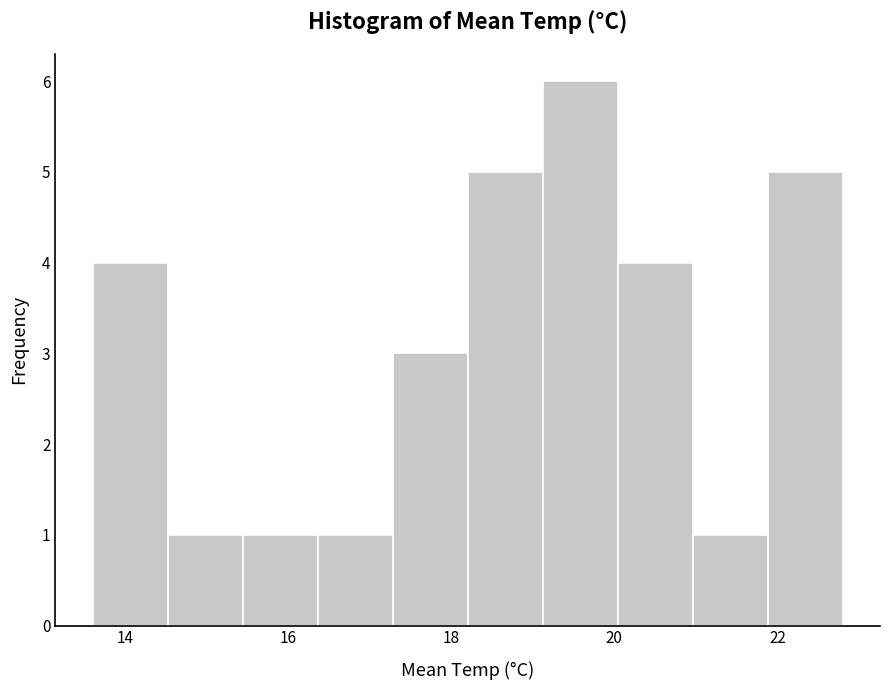

Reading left to right, list every bar in this chart as the range it spans on the x-axis followed by its height. Neither the bar edges nor the heights are printed on the chart, so give them approximately, as read against the axes.

13.60 to 14.52: 4
14.52 to 15.44: 1
15.44 to 16.36: 1
16.36 to 17.28: 1
17.28 to 18.20: 3
18.20 to 19.12: 5
19.12 to 20.04: 6
20.04 to 20.96: 4
20.96 to 21.88: 1
21.88 to 22.80: 5